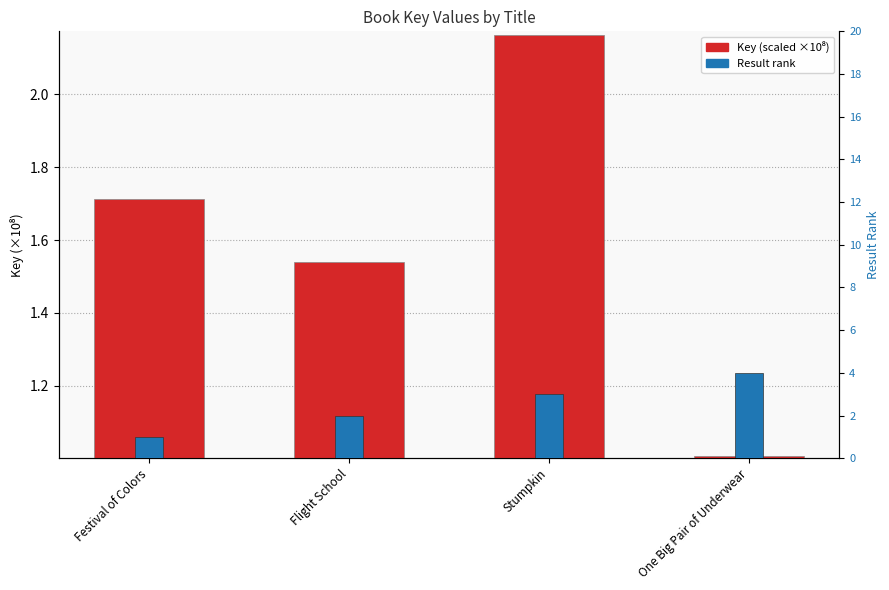

Which category has the highest value in the Key (scaled) series?

Stumpkin